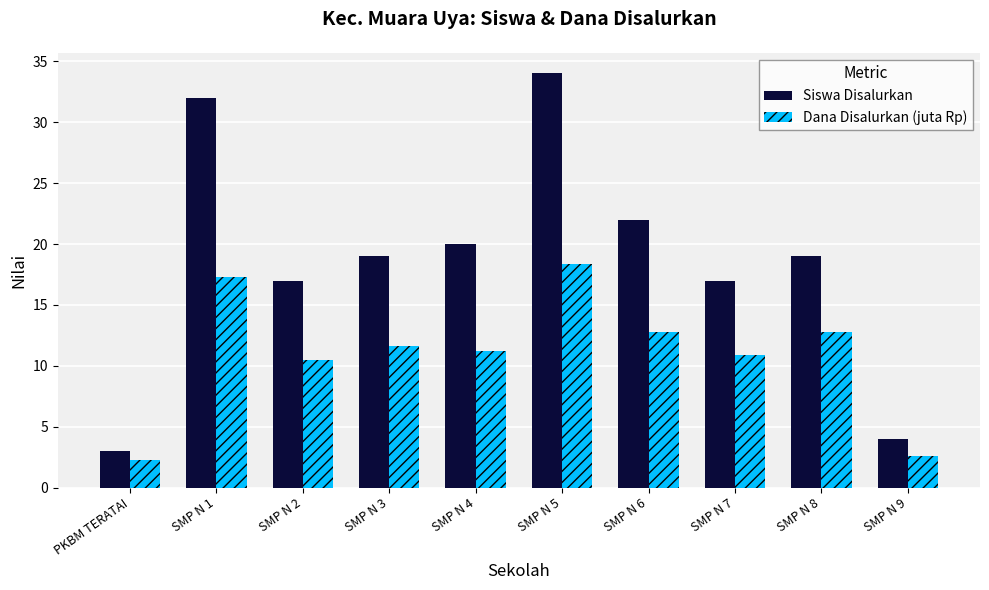

At which category is the sum across all series the highest?

SMP N 5